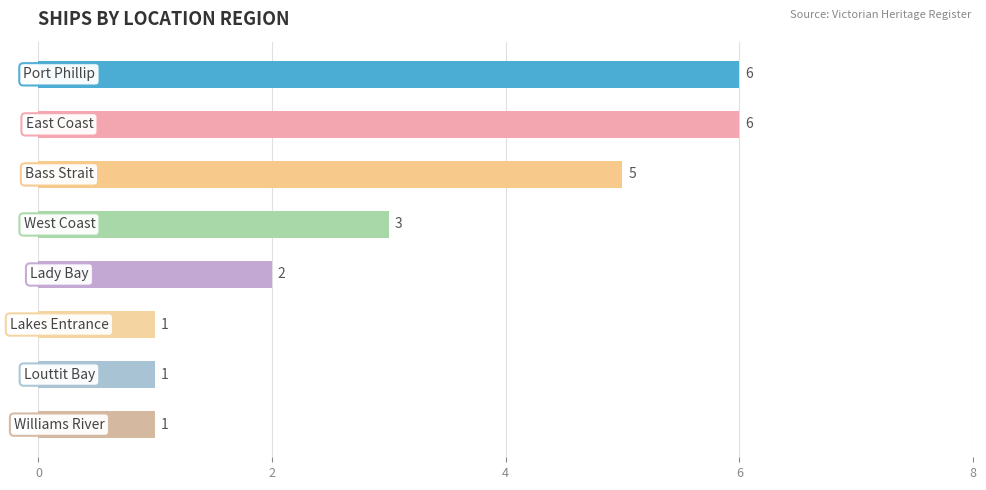

What is the sum of all values?

25